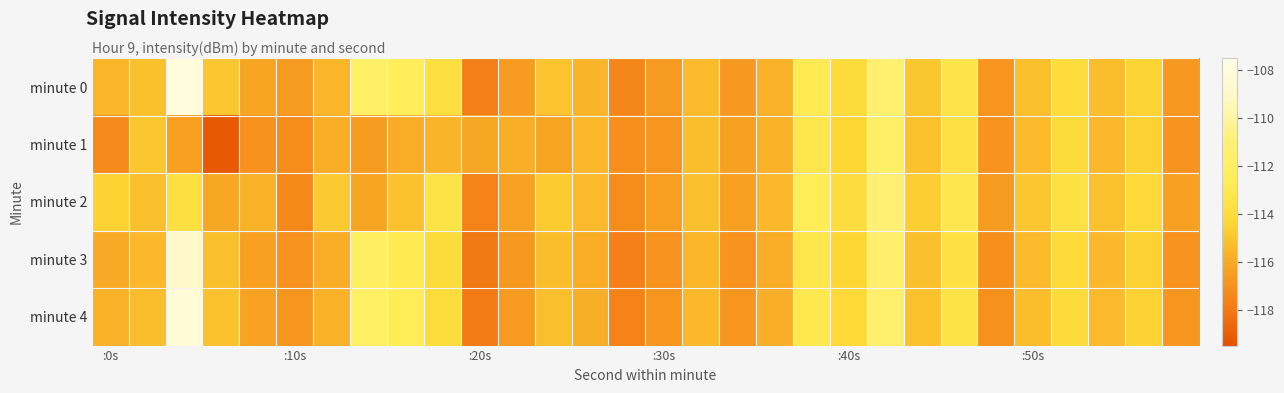

Reading left to right, list all the values displayed in this chart.

minute 0: -115.6	-115.2	-108.1	-115.0	-116.2	-116.6	-115.6	-111.9	-112.6	-113.8	-117.7	-116.5	-115.1	-115.6	-117.4	-116.6	-115.4	-116.7	-115.7	-112.9	-114.1	-111.3	-115.0	-113.4	-116.8	-115.2	-114.0	-115.3	-114.4	-116.7
minute 1: -117.3	-114.9	-116.5	-119.1	-116.9	-117.2	-115.9	-116.5	-115.9	-115.7	-116.1	-115.8	-116.2	-115.5	-117.1	-116.8	-115.3	-116.4	-115.7	-113.2	-114.3	-111.9	-115.1	-113.6	-116.9	-115.4	-114.1	-115.5	-114.6	-116.9
minute 2: -114.5	-115.2	-113.8	-116.1	-115.7	-117.3	-114.9	-116.2	-115.1	-113.5	-117.6	-116.3	-114.8	-115.4	-117.2	-116.5	-115.2	-116.4	-115.5	-112.7	-113.9	-111.1	-114.7	-113.2	-116.6	-115.0	-113.7	-115.1	-114.2	-116.4
minute 3: -116.0	-115.5	-109.0	-115.2	-116.4	-116.9	-115.8	-112.1	-112.8	-114.1	-118.0	-116.7	-115.3	-115.9	-117.7	-116.9	-115.6	-116.9	-115.9	-113.2	-114.3	-111.6	-115.2	-113.6	-117.1	-115.4	-114.2	-115.5	-114.6	-116.9
minute 4: -115.7	-115.3	-108.3	-115.1	-116.3	-116.8	-115.7	-112.0	-112.7	-114.0	-117.9	-116.6	-115.2	-115.8	-117.6	-116.8	-115.5	-116.8	-115.8	-113.1	-114.2	-111.5	-115.1	-113.5	-117.0	-115.3	-114.1	-115.4	-114.5	-116.8